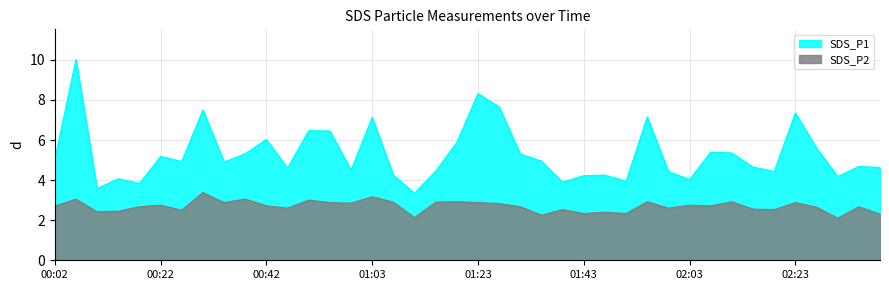

Reading left to right, extract all data points from this chart.

SDS_P1: 5.0	10.0	3.6	4.1	3.8	5.2	4.9	7.5	4.9	5.3	6.0	4.6	6.5	6.5	4.5	7.1	4.2	3.4	4.5	5.9	8.3	7.7	5.3	5.0	3.9	4.2	4.2	4.0	7.2	4.4	4.0	5.4	5.3	4.7	4.4	7.3	5.6	4.2	4.7	4.6
SDS_P2: 2.7	3.0	2.4	2.5	2.7	2.8	2.5	3.4	2.9	3.0	2.7	2.6	3.0	2.9	2.9	3.2	2.9	2.1	2.9	2.9	2.9	2.8	2.7	2.2	2.5	2.3	2.4	2.3	2.9	2.6	2.8	2.7	2.9	2.5	2.5	2.9	2.6	2.1	2.7	2.3